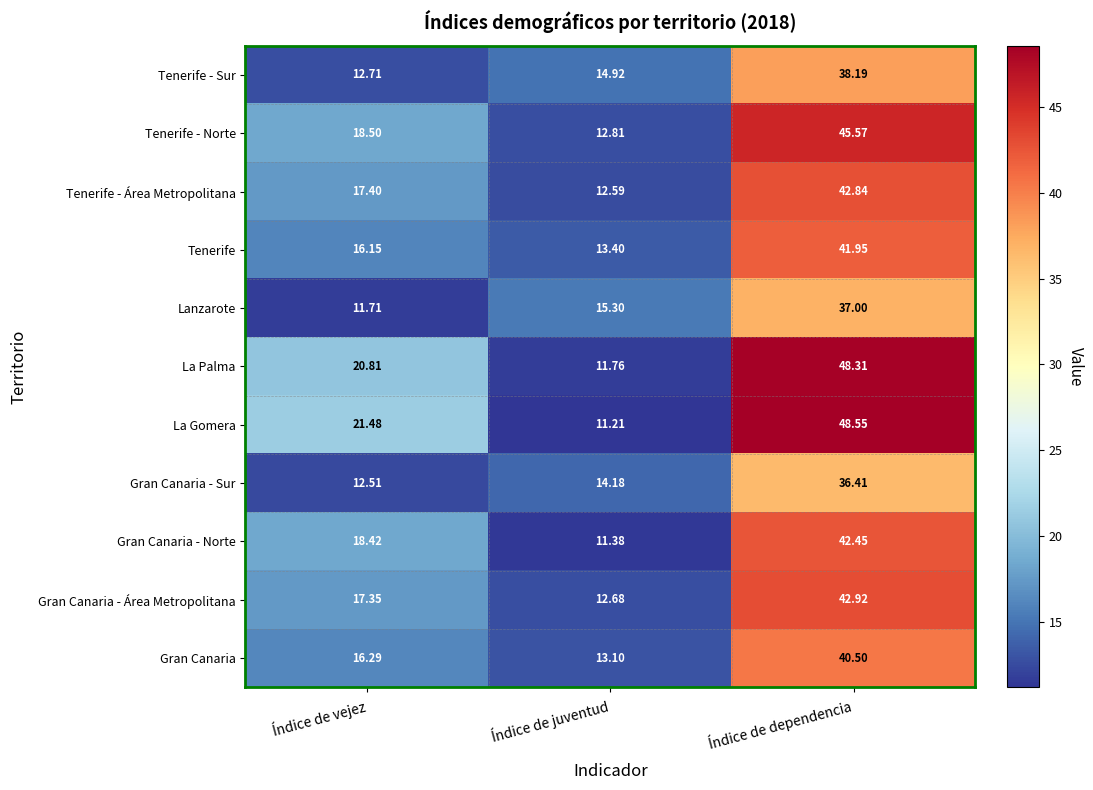

List the series in order of their peak value, lowest first.

Gran Canaria - Sur, Lanzarote, Tenerife - Sur, Gran Canaria, Tenerife, Gran Canaria - Norte, Tenerife - Área Metropolitana, Gran Canaria - Área Metropolitana, Tenerife - Norte, La Palma, La Gomera